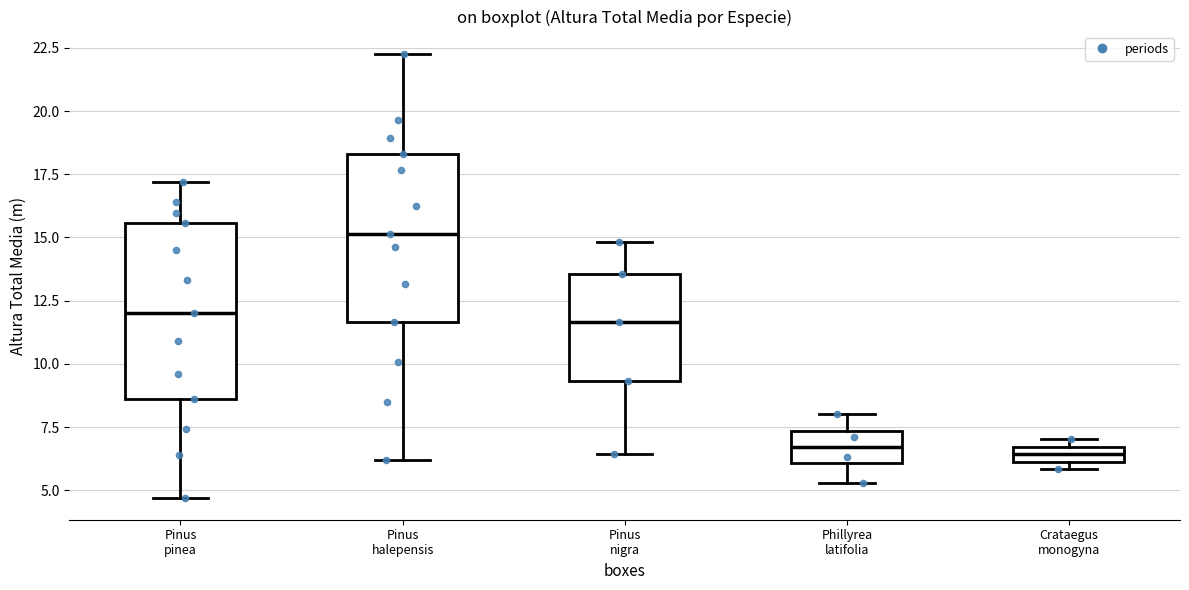

Which box's median line is the highest?

Pinus halepensis